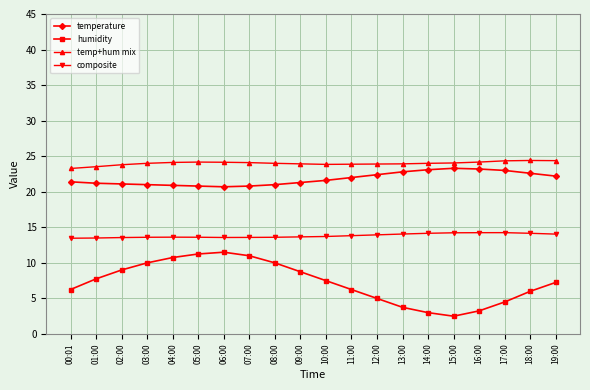

The value of humidity at 19:00 is 7.2. True or false?

True